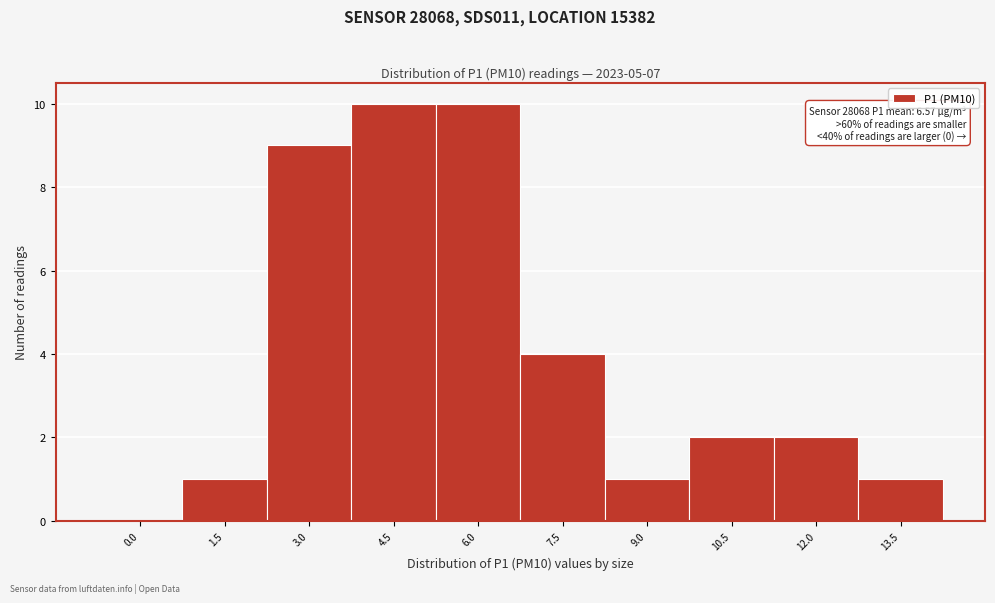

Reading right to left, transcribe all the data shown in this chart.

13.5=1	12.0=2	10.5=2	9.0=1	7.5=4	6.0=10	4.5=10	3.0=9	1.5=1	0.0=0